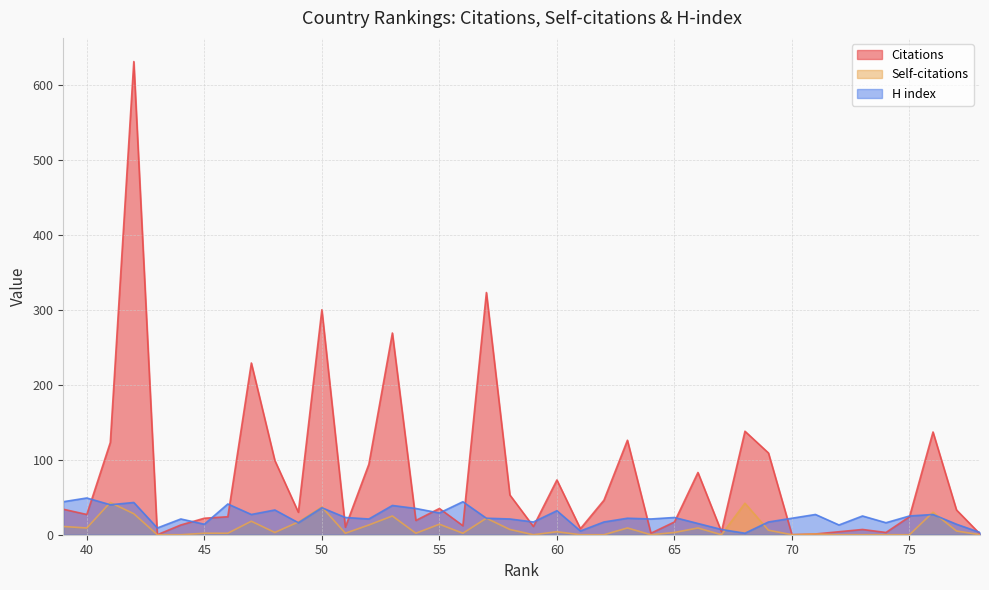

The H index series shows 5 at 65. True or false?

False